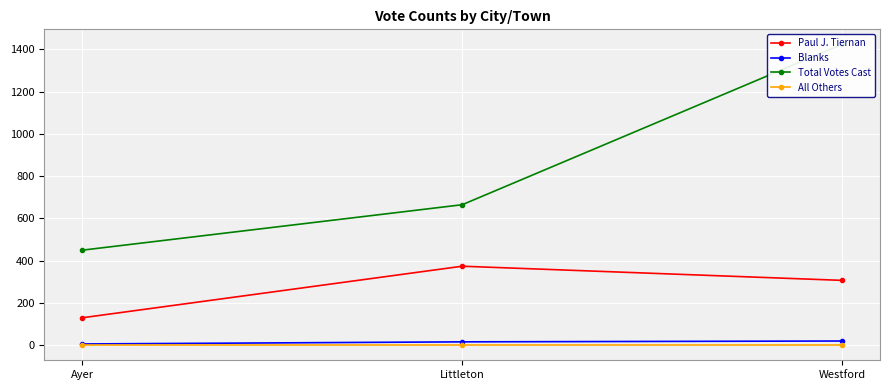

Count the Blanks values in the range 6 to 20.

3